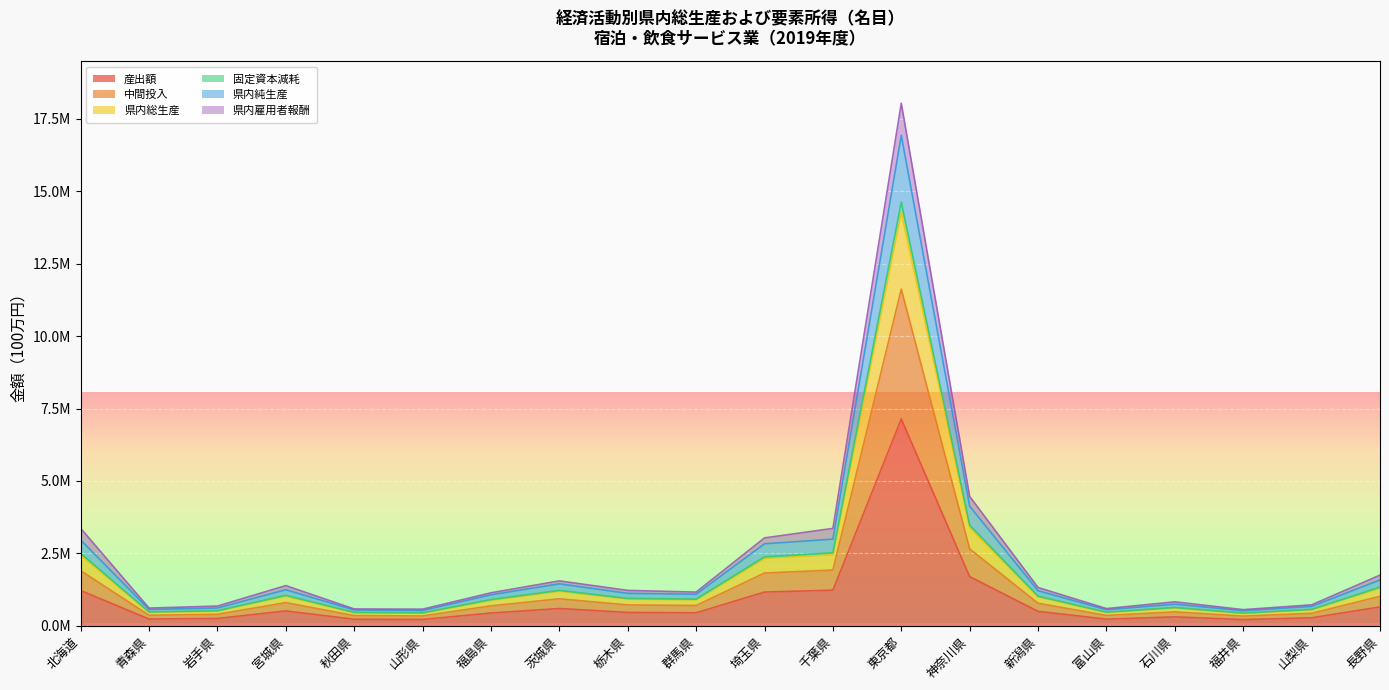

What is the value of the 固定資本減耗 point at the 20th from the left?

1330585